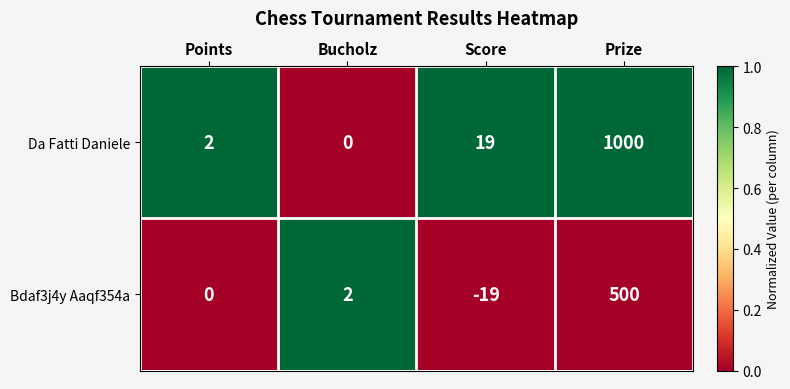

Rank the series by their maximum value, from highest to lowest.

Da Fatti Daniele, Bdaf3j4y Aaqf354a